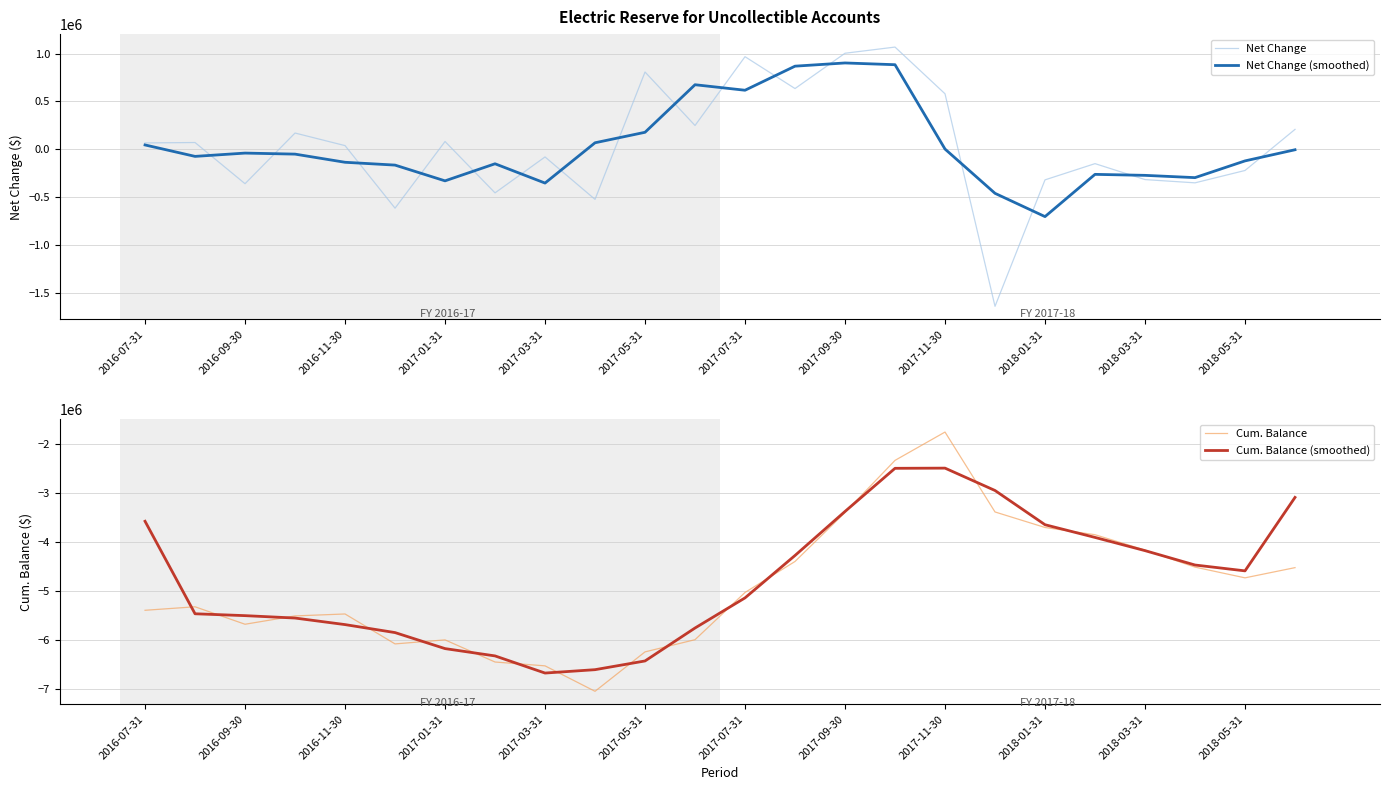

What is the highest value of the Net Change series?

1067251.0